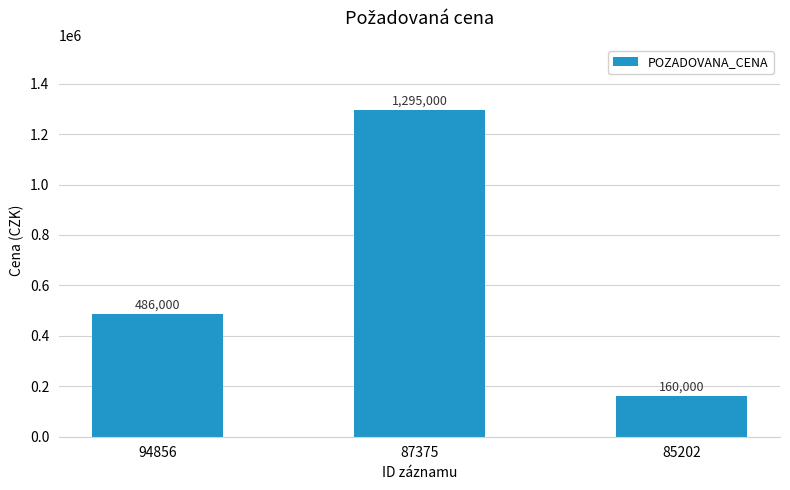

The value at 85202 is 102352. True or false?

False